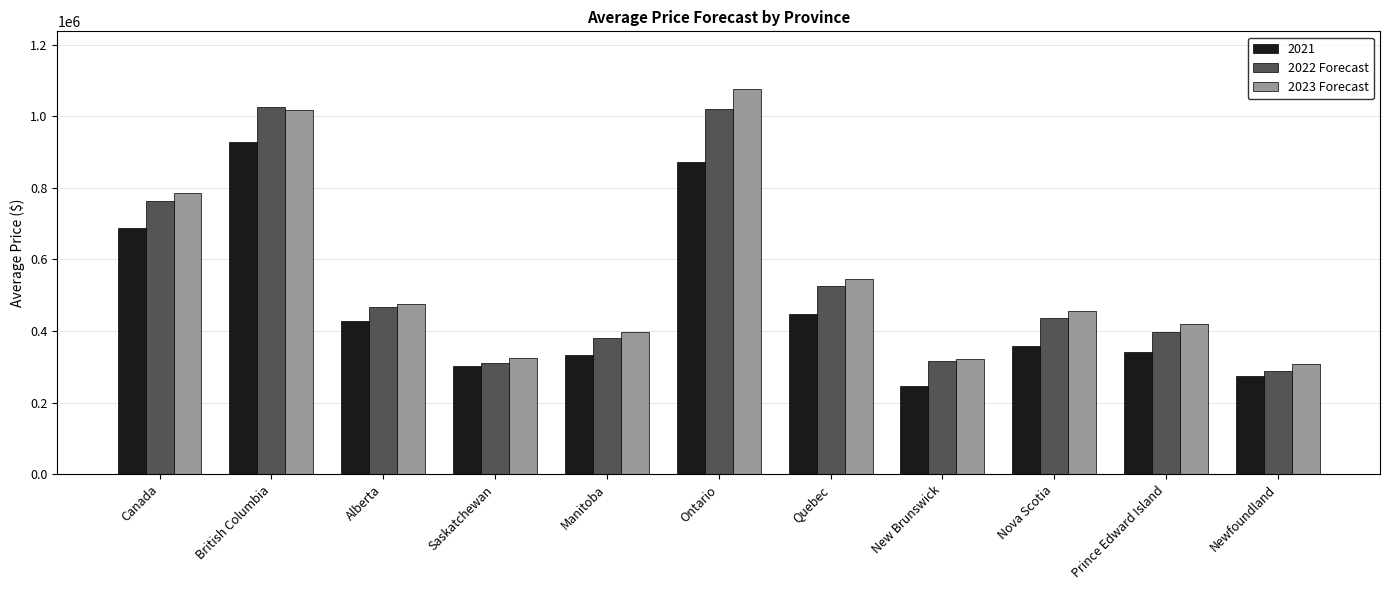

List the series in order of their peak value, highest first.

2023 Forecast, 2022 Forecast, 2021